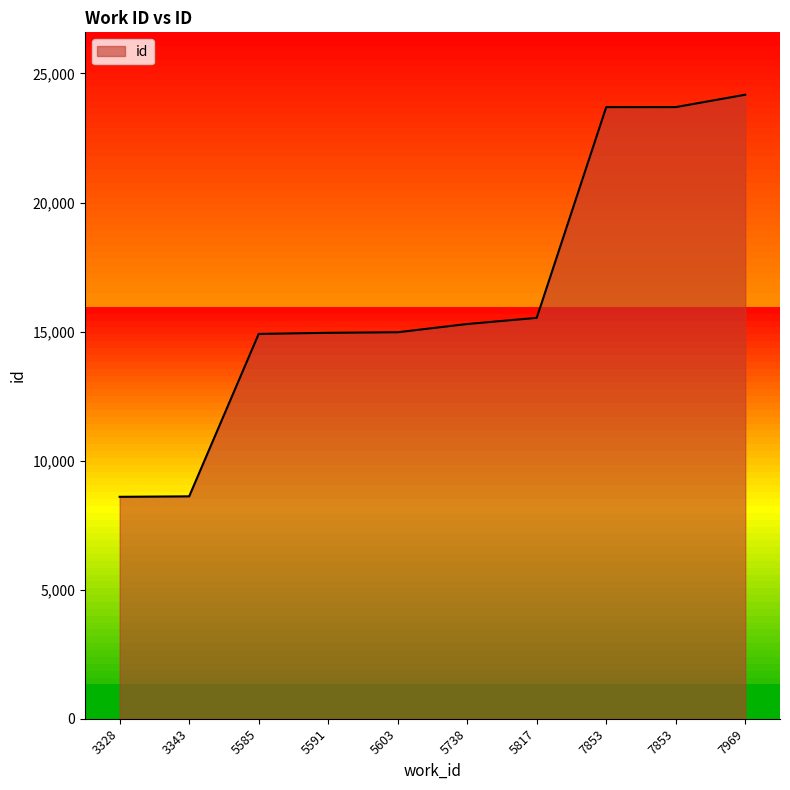

Which has a higher value, 3328 or 3343?

3343